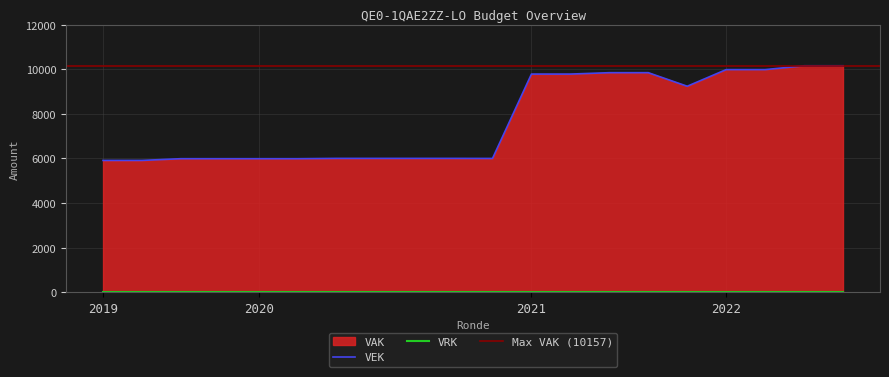

How many values in the VEK series exceed 6004?

9